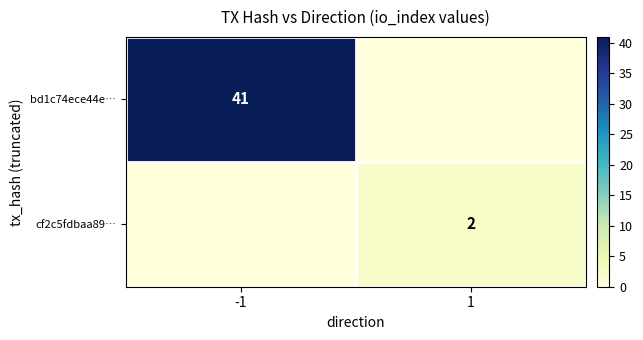

How many data points in bd1c74ece44e… are less than 41?

1